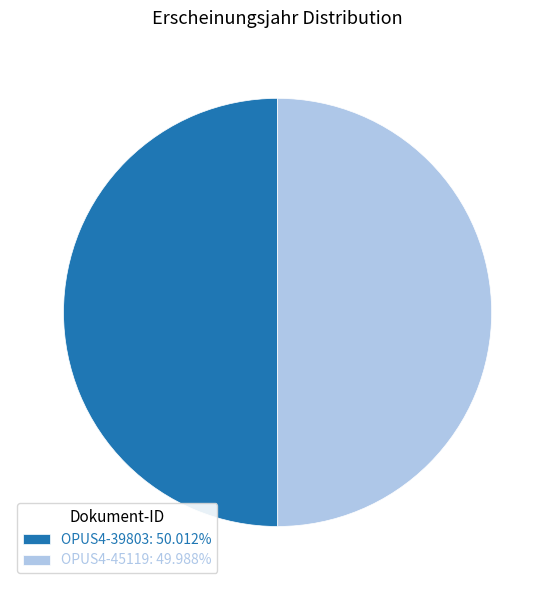

The OPUS4-45119 slice represents 40% of the pie. True or false?

False